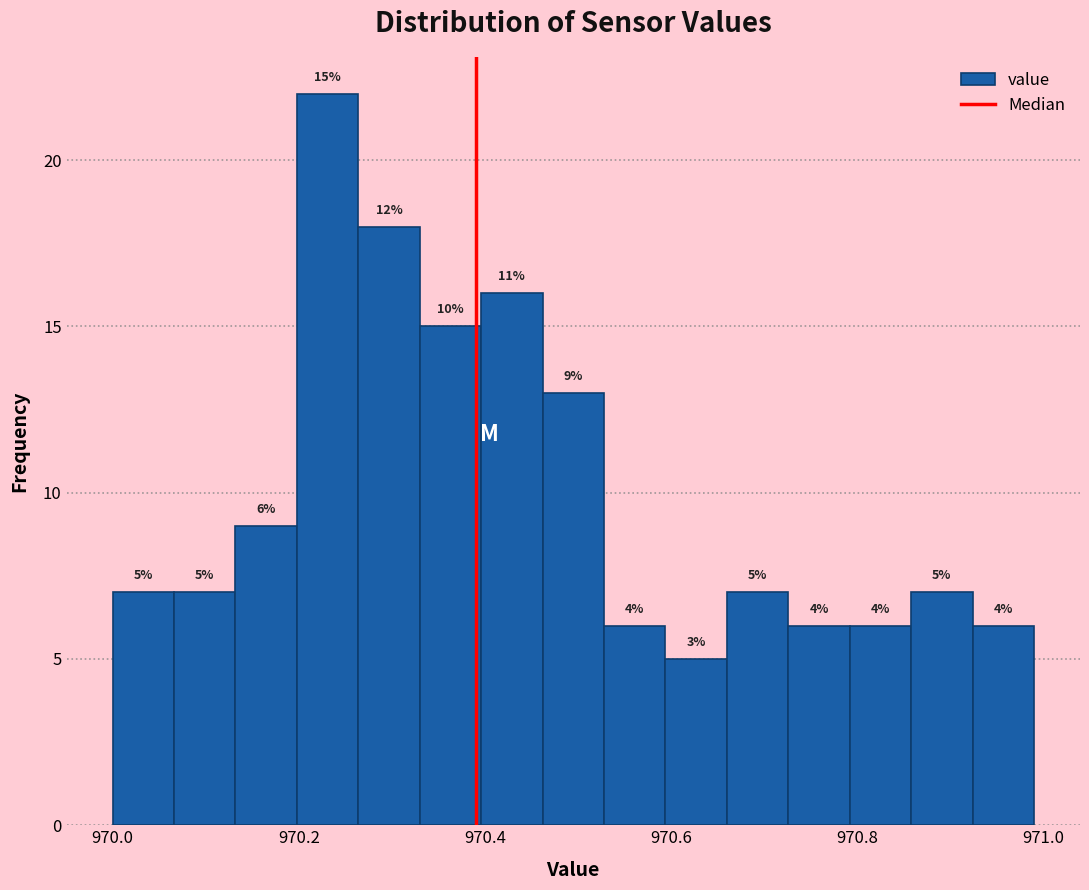

Read against the x-axis, roughly where is the centre of the tallest bar?

970.24